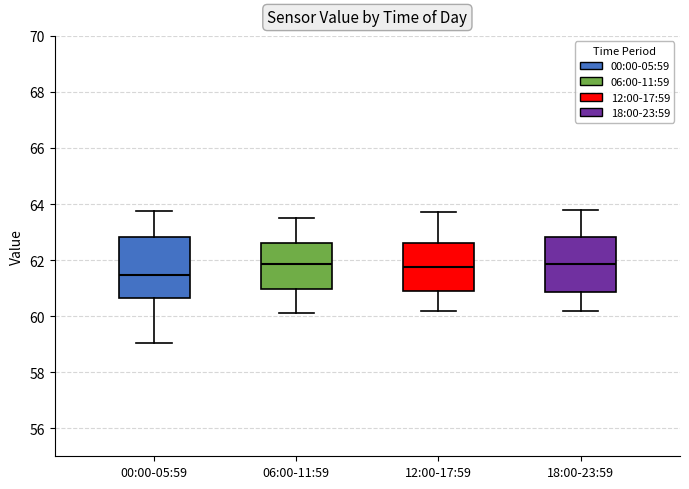

Reading left to right, read every box against the y-axis: the position of its median line, the range the box covers, and the ends of its whiskers. The values are not printed on the chart, so give them approximately, as read against the axis.

00:00-05:59: median 61.4, box 60.6 to 62.8, whiskers 59.0 to 63.8
06:00-11:59: median 61.8, box 61.0 to 62.6, whiskers 60.2 to 63.6
12:00-17:59: median 61.8, box 61.0 to 62.6, whiskers 60.2 to 63.8
18:00-23:59: median 61.8, box 60.8 to 62.8, whiskers 60.2 to 63.8